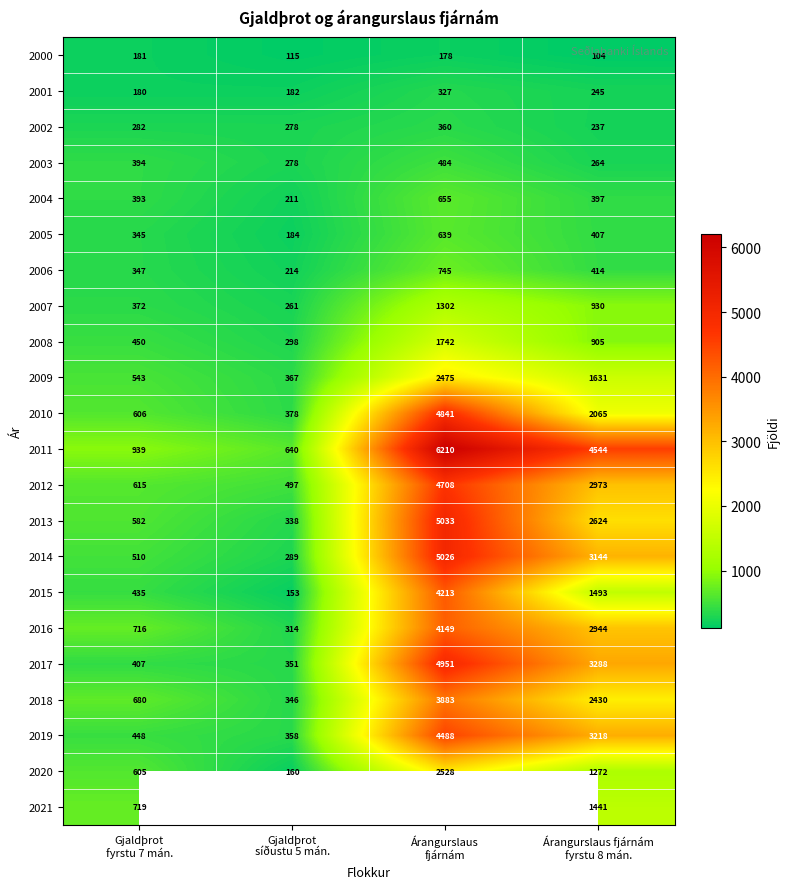

What is the sum of all 2016 values?

8123